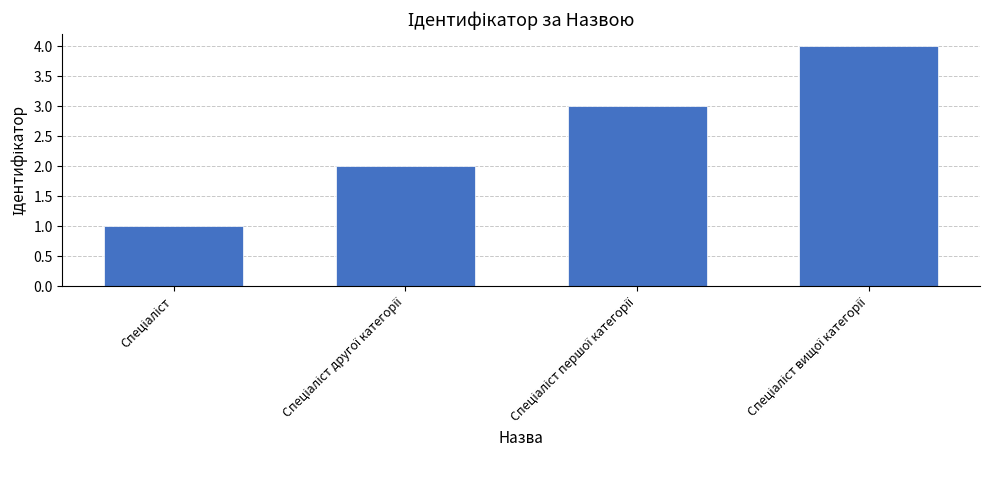

What is the sum of all values?

10